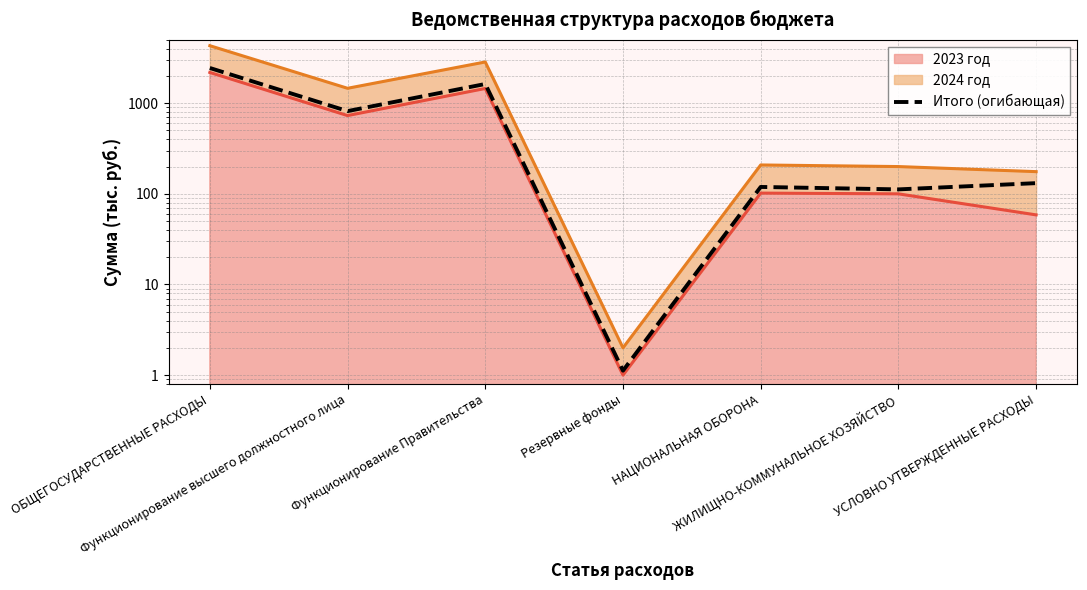

How many values are below 131?

3